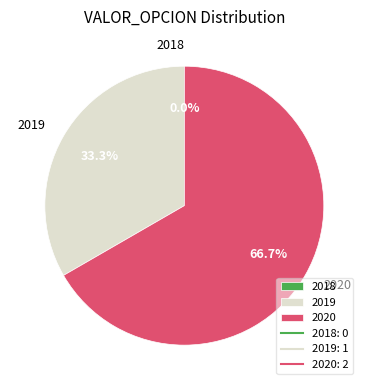

Count the number of slices in the pie.

3